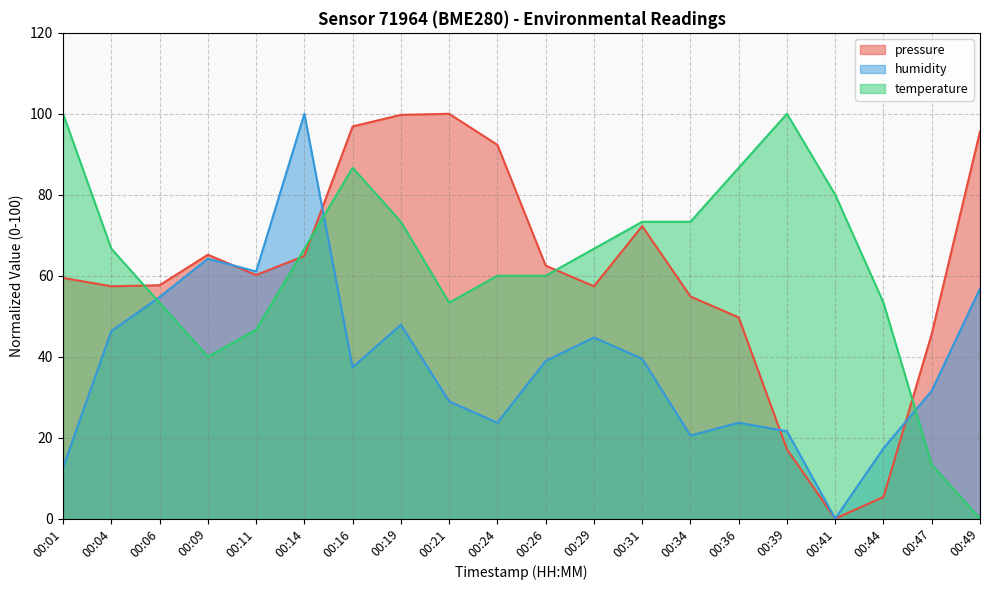

Reading left to right, what are all the values shown in this chart?

pressure: 00:01=59.5	00:04=57.4	00:06=57.7	00:09=65.2	00:11=60.2	00:14=64.9	00:16=96.9	00:19=99.7	00:21=100.0	00:24=92.3	00:26=62.5	00:29=57.4	00:31=72.3	00:34=54.9	00:36=49.7	00:39=17.1	00:41=0.0	00:44=5.4	00:47=45.6	00:49=95.6
humidity: 00:01=12.6	00:04=46.3	00:06=54.7	00:09=64.2	00:11=61.1	00:14=100.0	00:16=37.4	00:19=47.9	00:21=28.9	00:24=23.7	00:26=38.9	00:29=44.7	00:31=39.5	00:34=20.5	00:36=23.7	00:39=21.6	00:41=0.0	00:44=17.4	00:47=31.6	00:49=56.8
temperature: 00:01=100.0	00:04=66.7	00:06=53.3	00:09=40.0	00:11=46.7	00:14=66.7	00:16=86.7	00:19=73.3	00:21=53.3	00:24=60.0	00:26=60.0	00:29=66.7	00:31=73.3	00:34=73.3	00:36=86.7	00:39=100.0	00:41=80.0	00:44=53.3	00:47=13.3	00:49=0.0